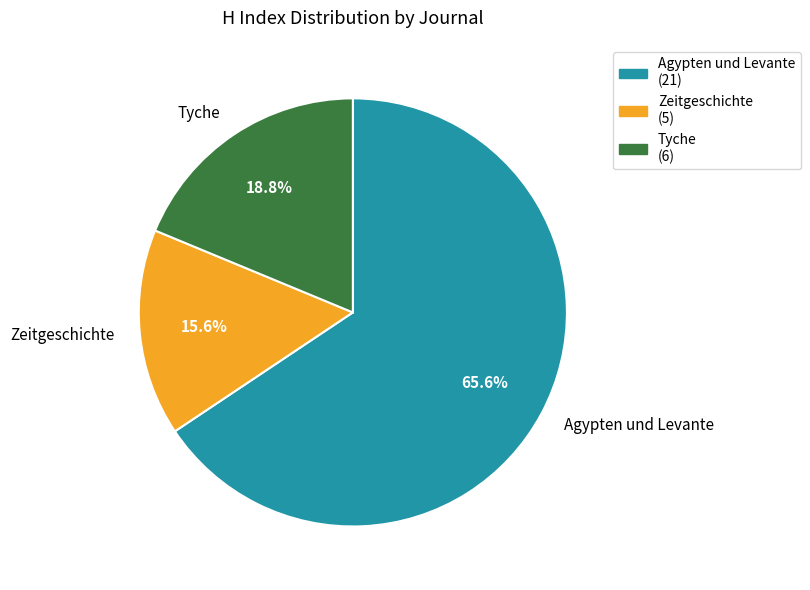

Rank the categories by value from lowest to highest.

Zeitgeschichte, Tyche, Agypten und Levante